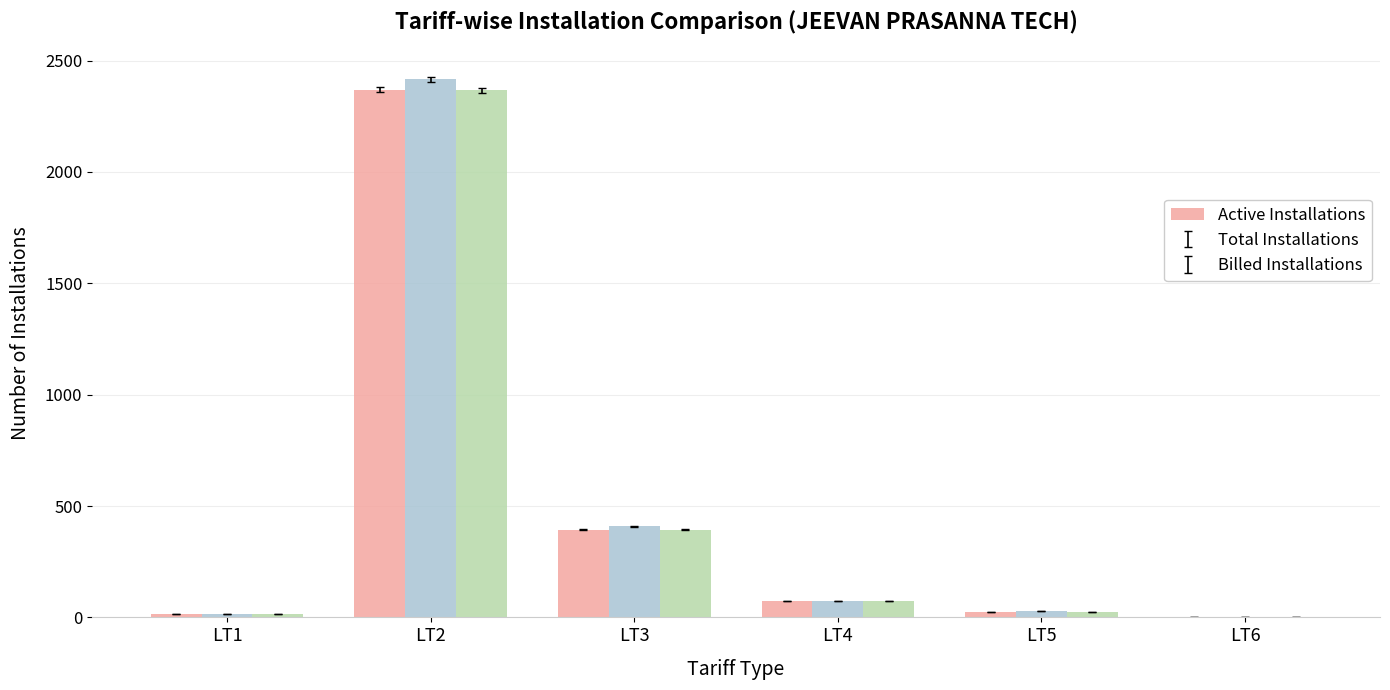

What is the sum of all Active Installations values?

2879